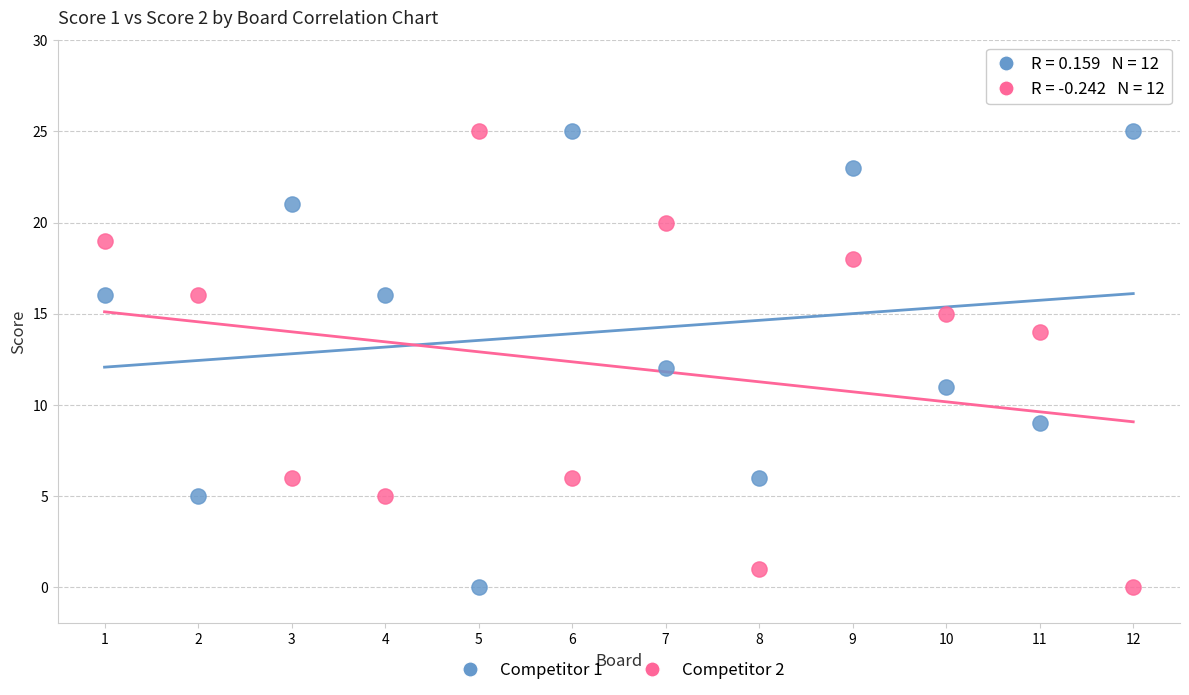

Across all data points, what is the range of X values (max minus min)?

11